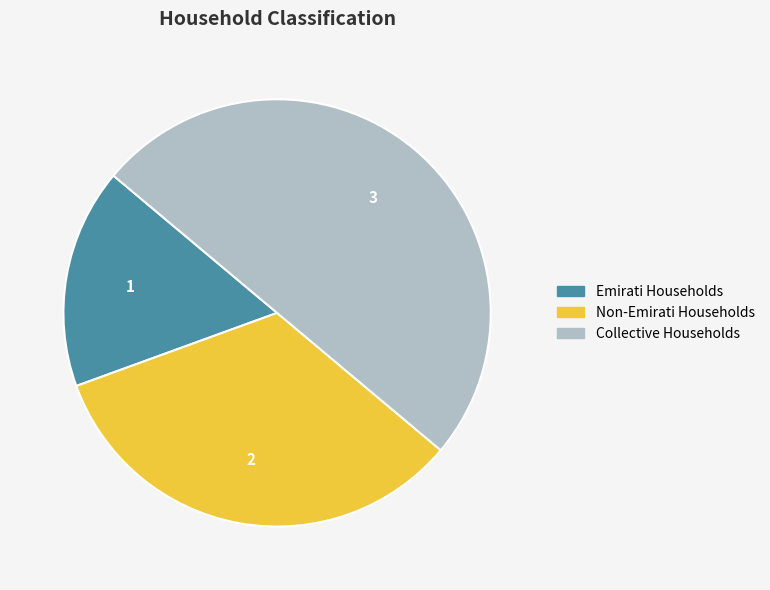

The Collective Households slice represents 37% of the pie. True or false?

False